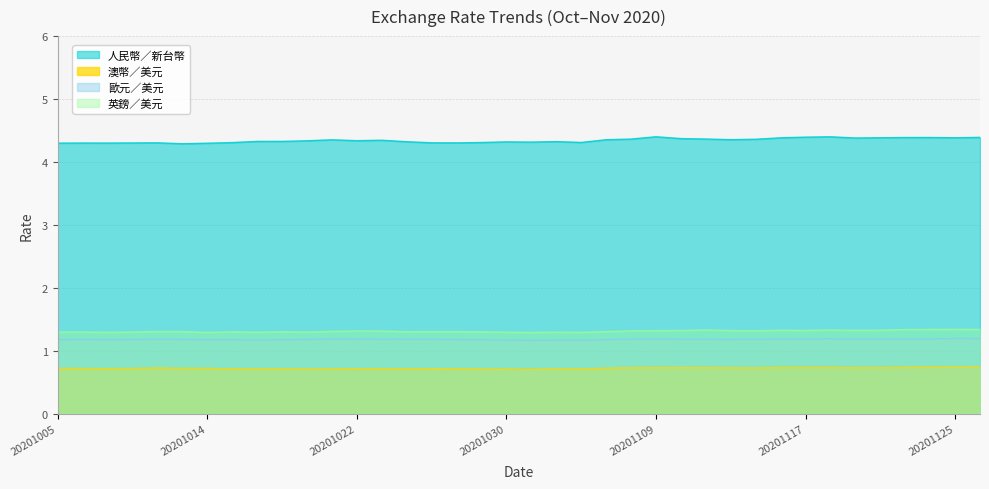

How many interior local valleys does the 歐元／美元 series have?

8